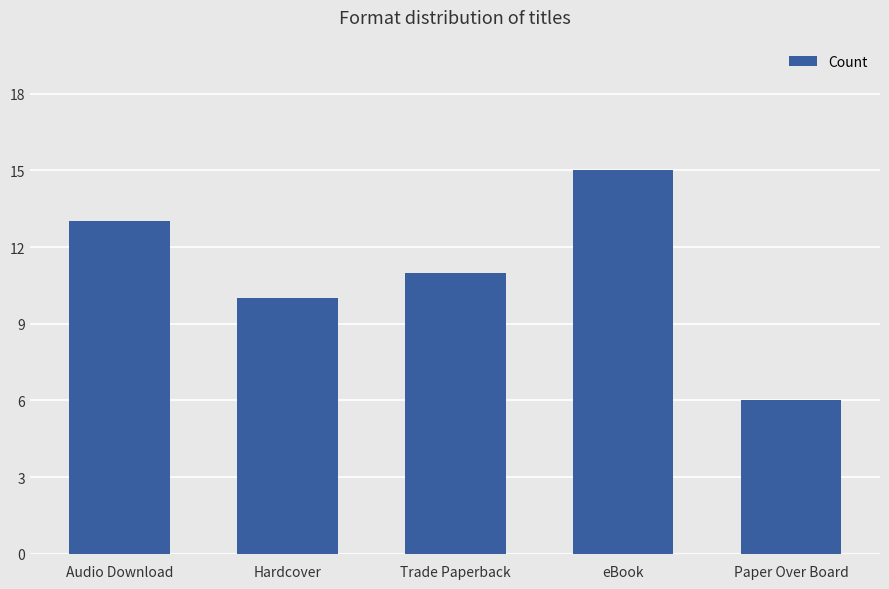

How many data points does each series have?

5